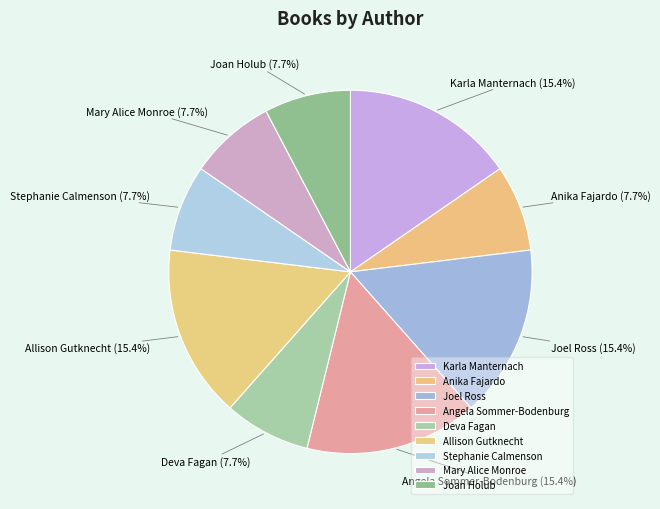

How many segments does this pie chart have?

9